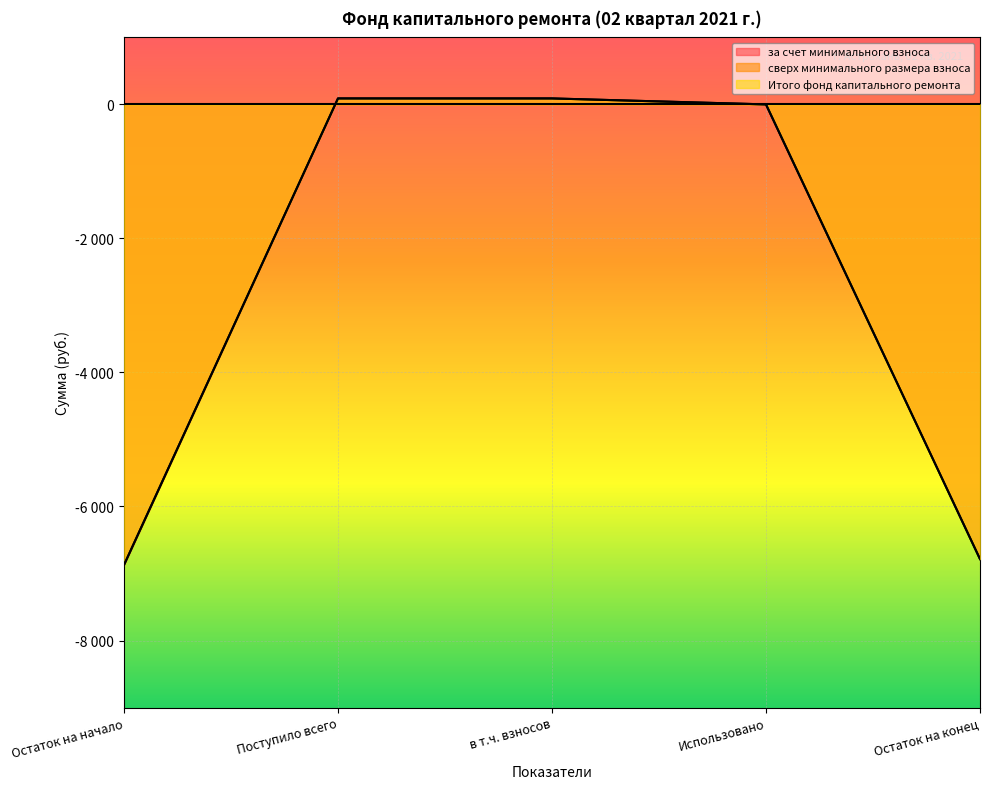

What is the total value across all series at в т.ч. взносов?

178.8